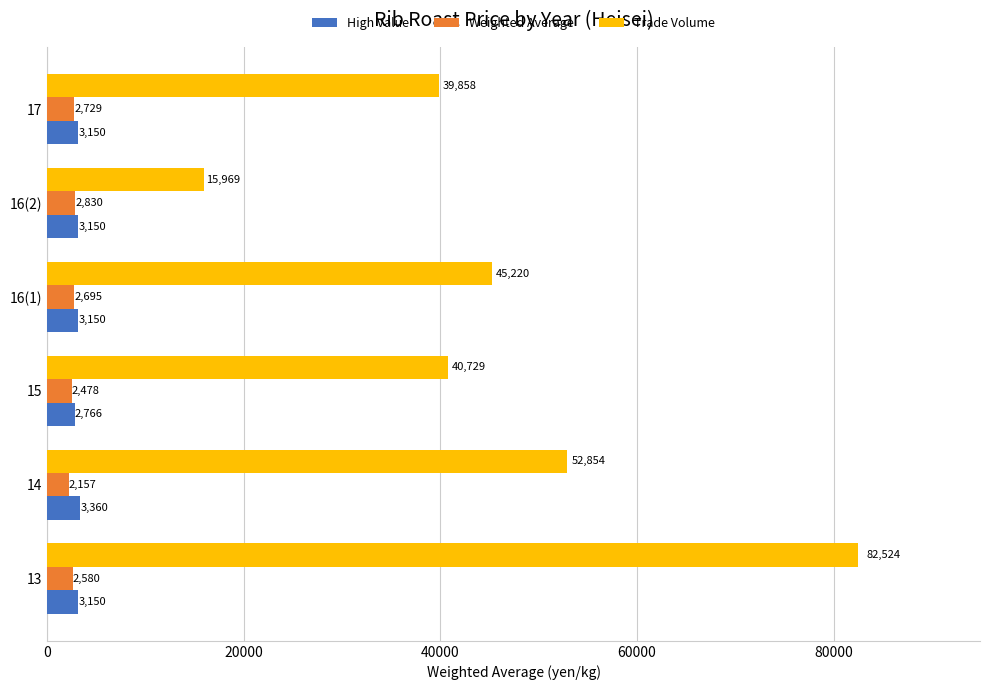

What is the approximate value of Trade Volume at 14?

52854